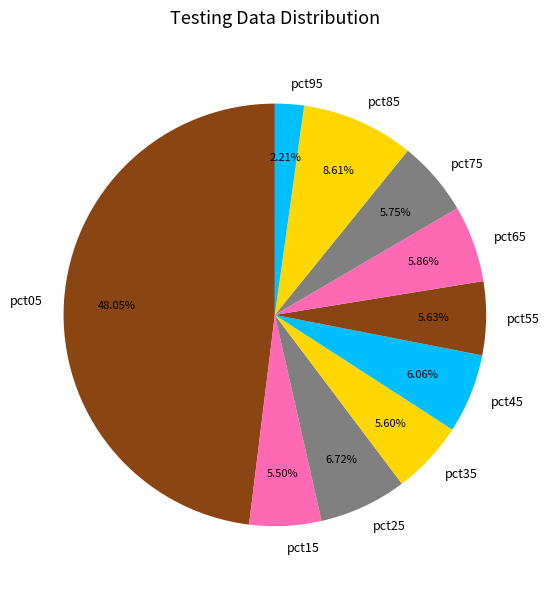

To the nearest percent, what is the difference between the largest and smallest slice percentages?

46%